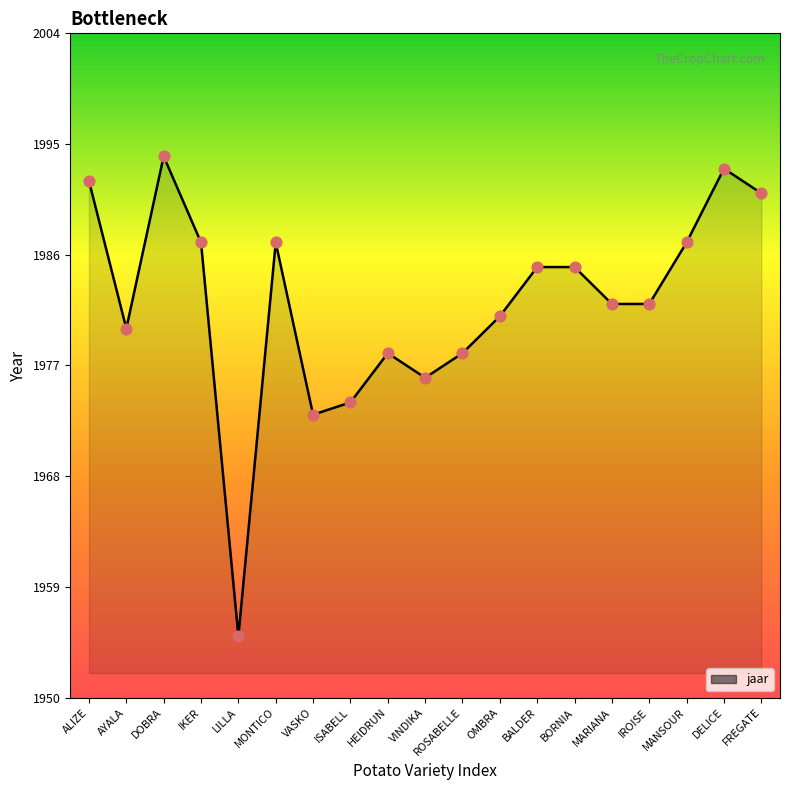

What is the ratio of the value at HEIDRUN to the value at ROSABELLE?

1.0